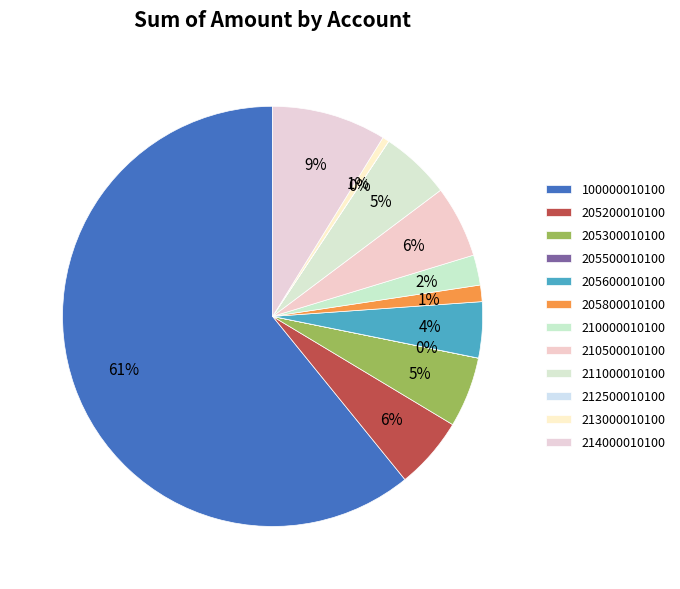

Combined, what portion of the pie is 212500010100 and 205600010100?

4.3%